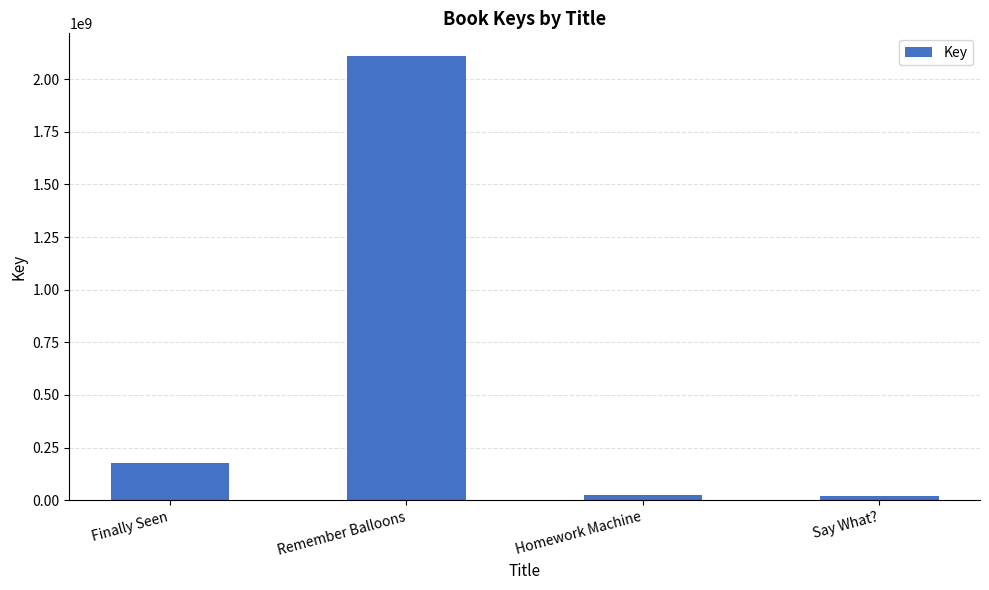

What is the sum of the values at Finally Seen and Homework Machine?

200939326